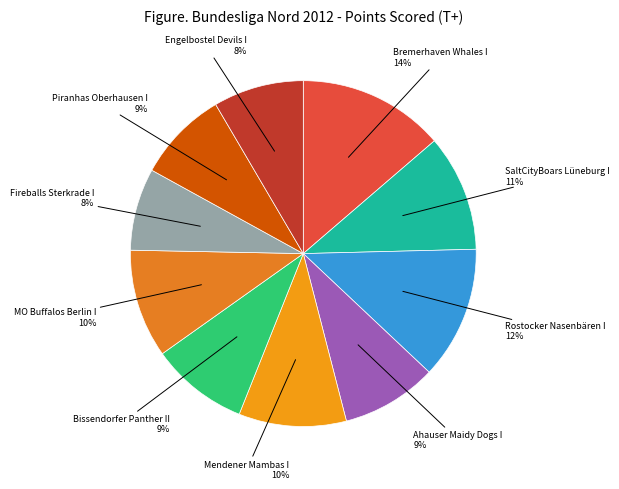

Which has a higher value, Bremerhaven Whales I 14% or Mendener Mambas I 10%?

Bremerhaven Whales I 14%